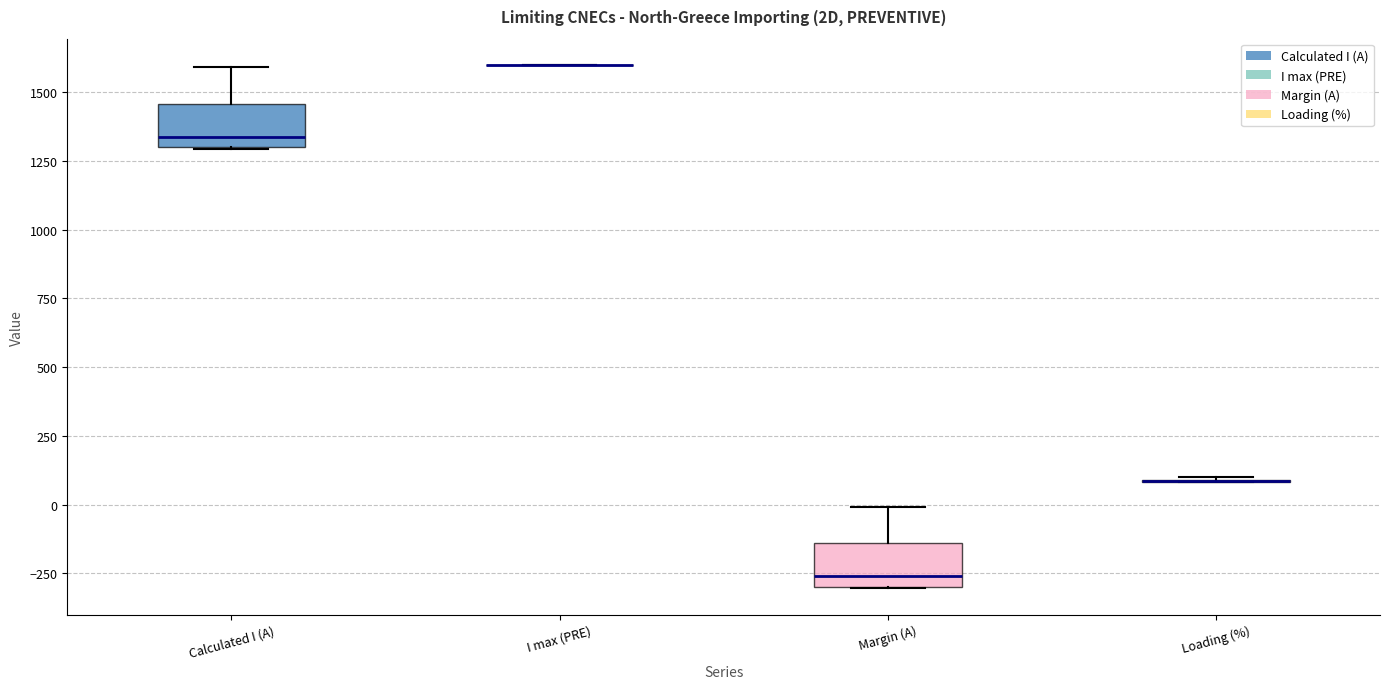

Reading left to right, read every box against the y-axis: the position of its median line, the range the box covers, and the ends of its whiskers. The values are not printed on the chart, so give them approximately, as read against the axis.

Calculated I (A): median 1350, box 1300 to 1450, whiskers 1300 to 1600
I max (PRE): box collapsed to a line at 1600, whiskers 1600 to 1600
Margin (A): median -250, box -300 to -150, whiskers -300 to 0
Loading (%): box collapsed to a line at 100, whiskers 100 to 100